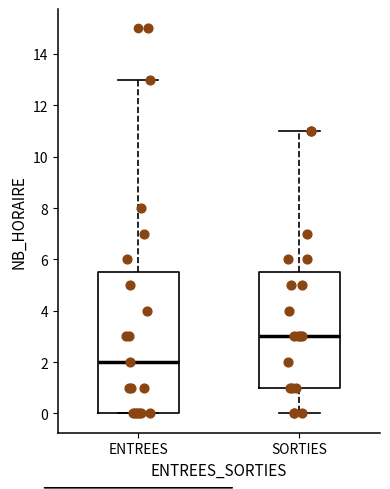

Comparing the boxes themselves (not the whiskers), which one is the tallest?

ENTREES